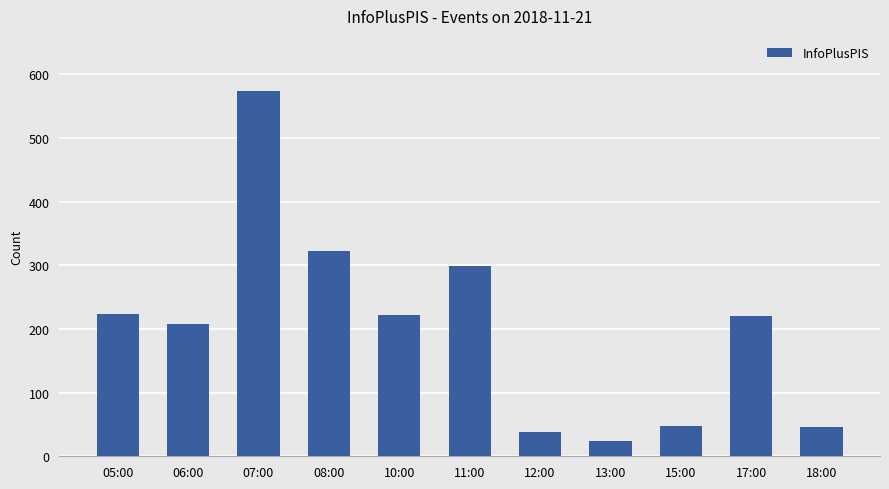

The value at 06:00 is 358. True or false?

False